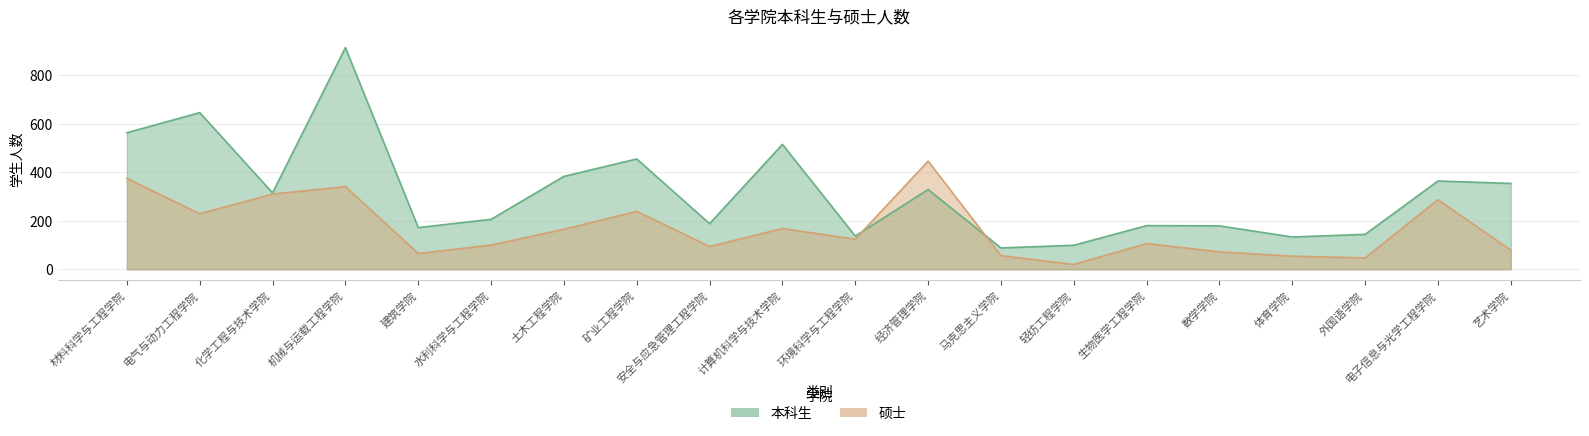

At which label does 本科生 reach its peak?

机械与运载工程学院